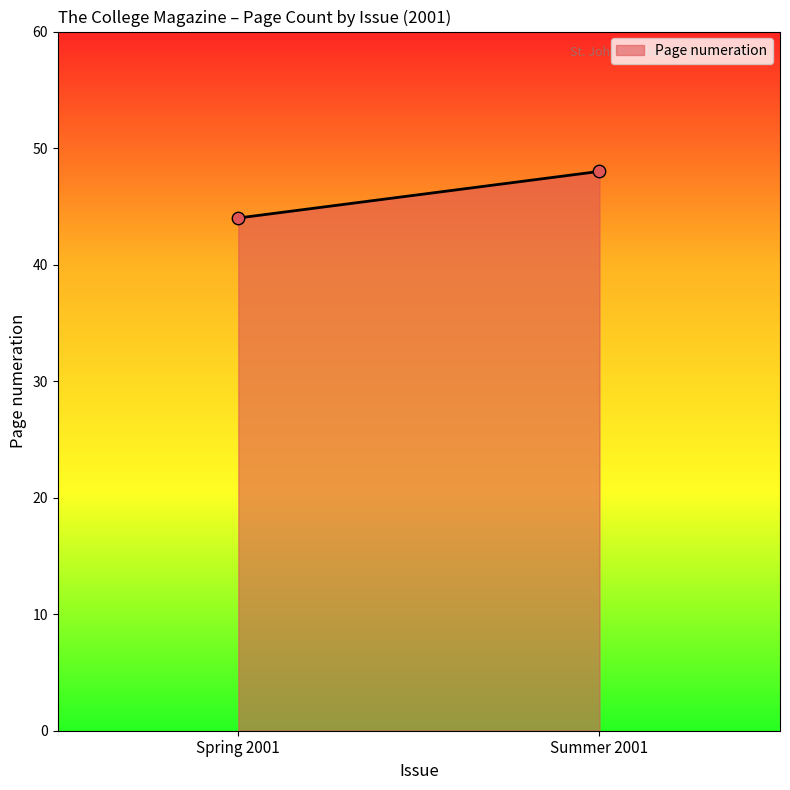

What is the average Y value?

46